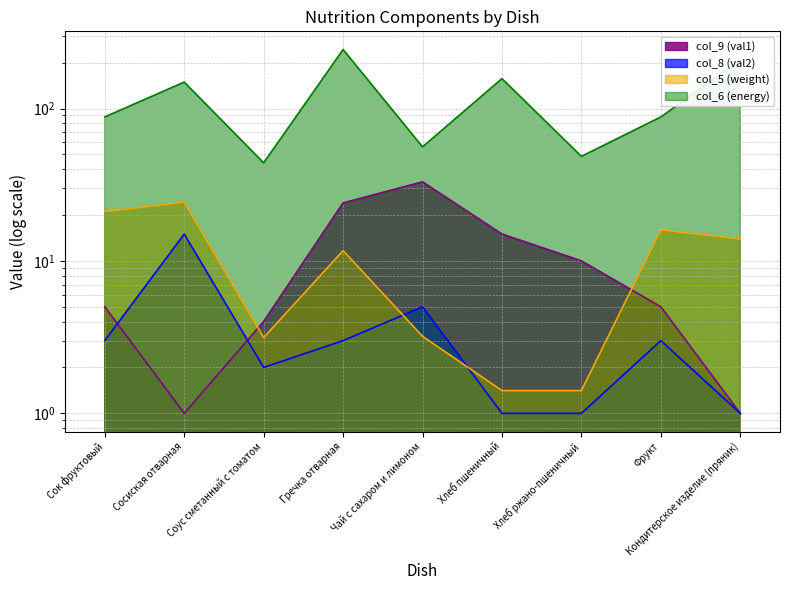

Where does the col_9 (val1) series first go above 5?

Гречка отварная